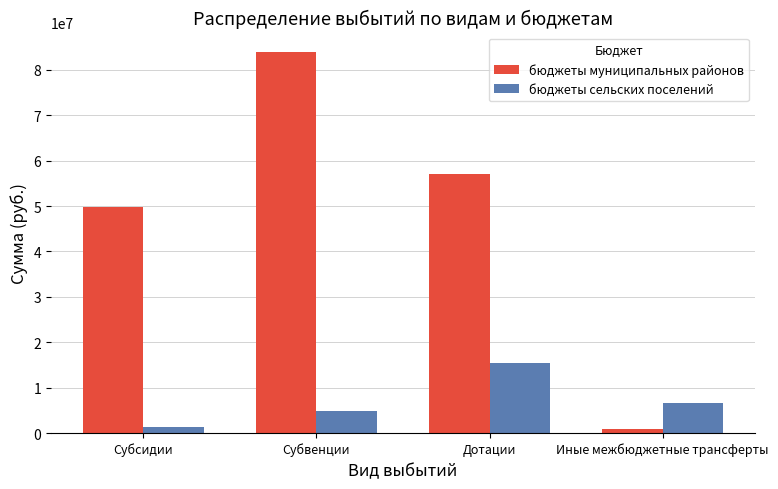

What is the spread (max minus min) of values at Субвенции?

79193777.8